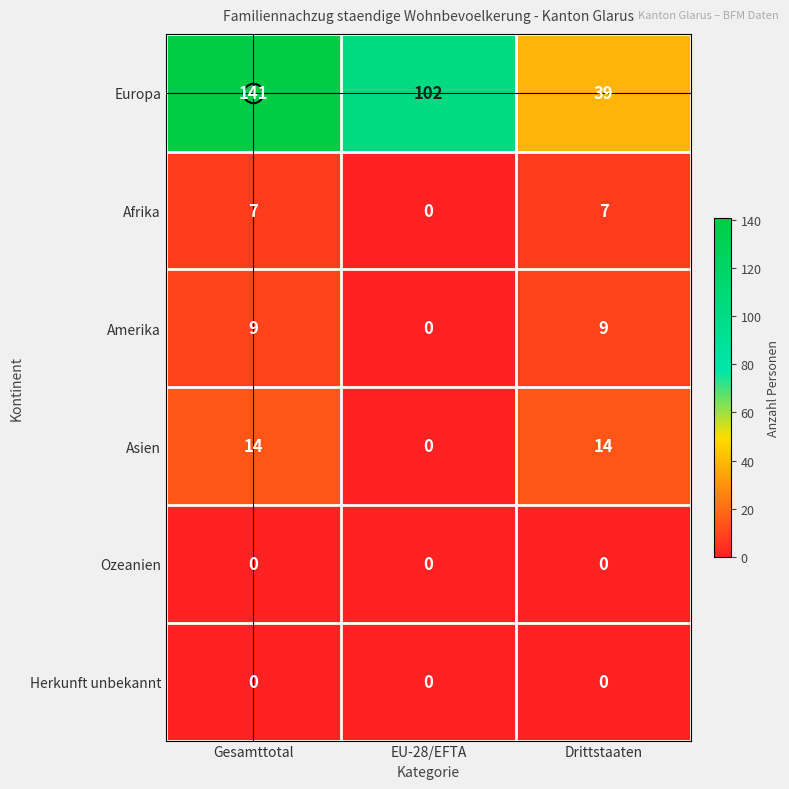

True or false: Herkunft unbekannt has a value of 0 at EU-28/EFTA.

True